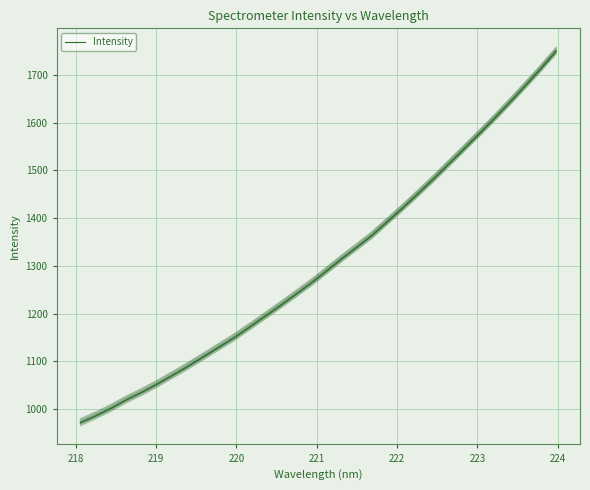

Does the chart display data point markers on the line(s)?

No